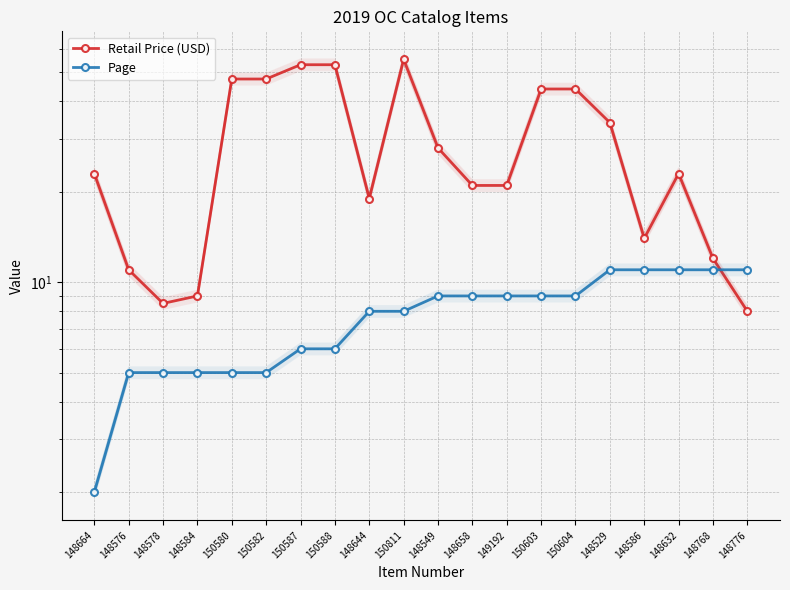

What is the difference between the highest and lowest values at 150582?

42.5